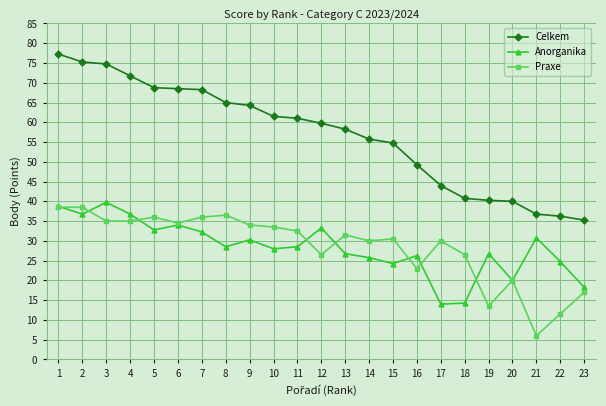

Which series changed the most between 8 and 16?

Celkem